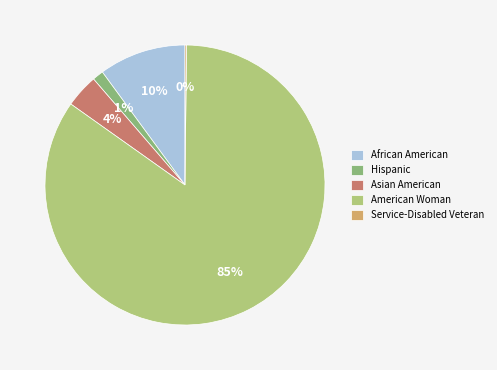

The Hispanic slice represents 9% of the pie. True or false?

False